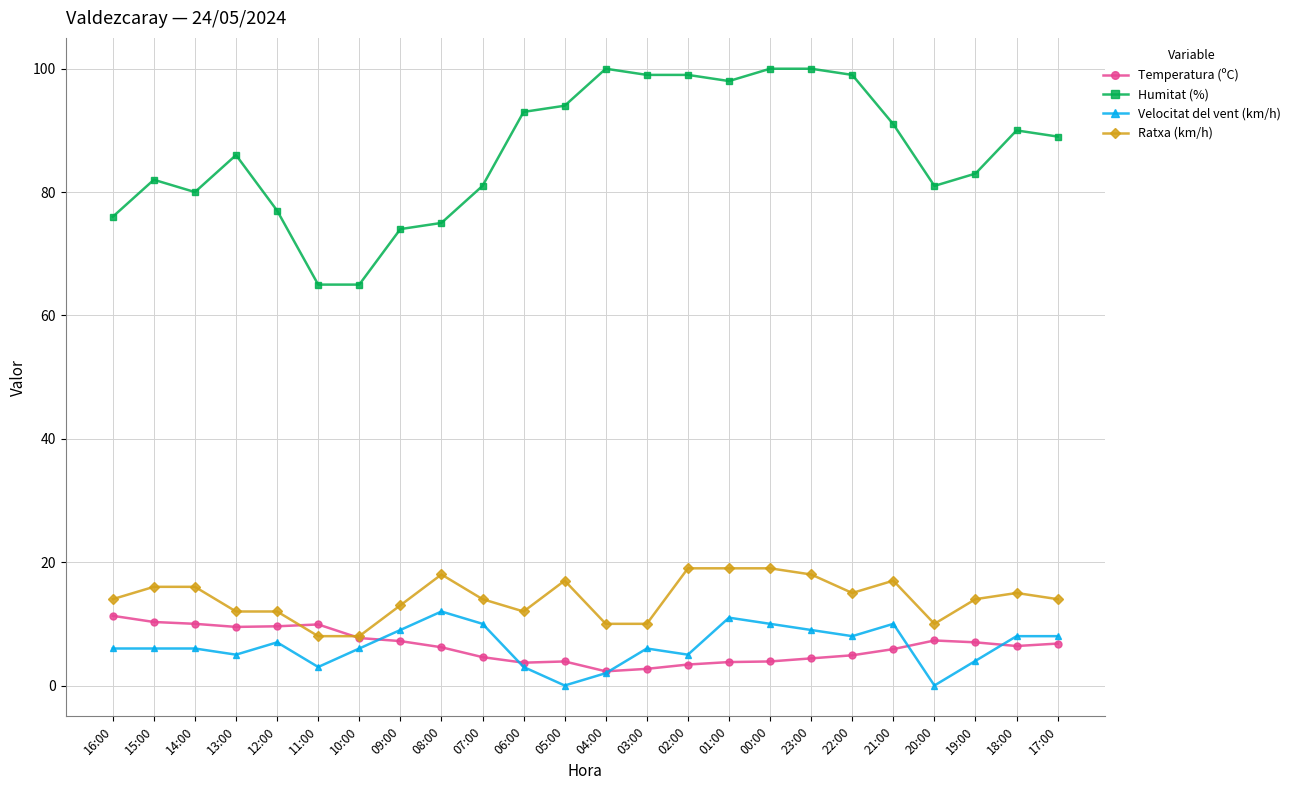

What is the total value across all series at 17:00?

117.8